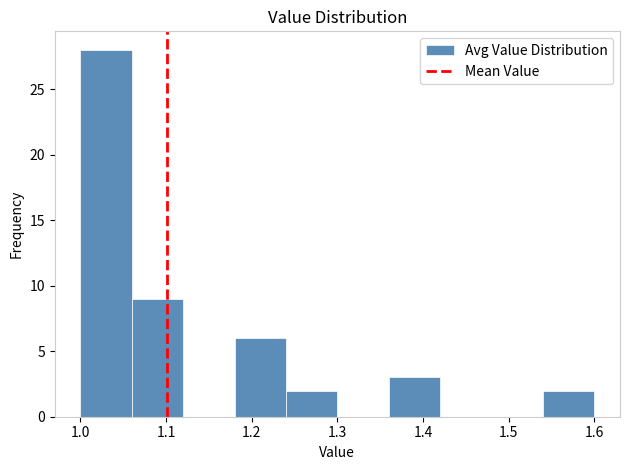

Reading left to right, list every bar in this chart as the range it spans on the x-axis followed by its height. The values are not printed on the chart, so give them approximately, as read against the axis.

1.00 to 1.06: 28
1.06 to 1.12: 9
1.12 to 1.18: 0
1.18 to 1.24: 6
1.24 to 1.30: 2
1.30 to 1.36: 0
1.36 to 1.42: 3
1.42 to 1.48: 0
1.48 to 1.54: 0
1.54 to 1.60: 2